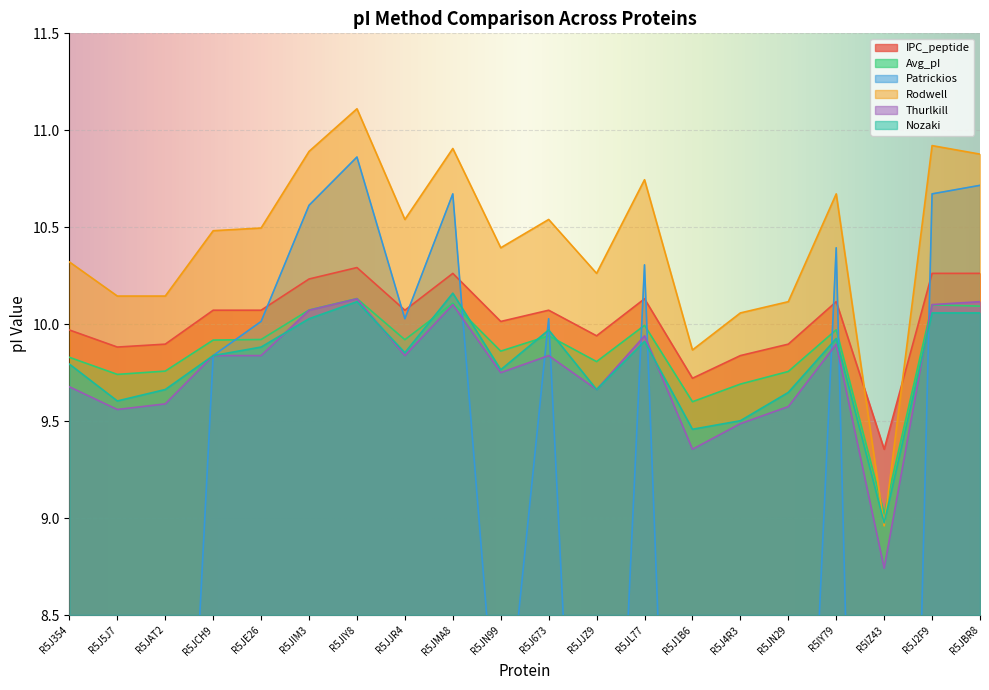

What is the smallest value displayed?

0.6